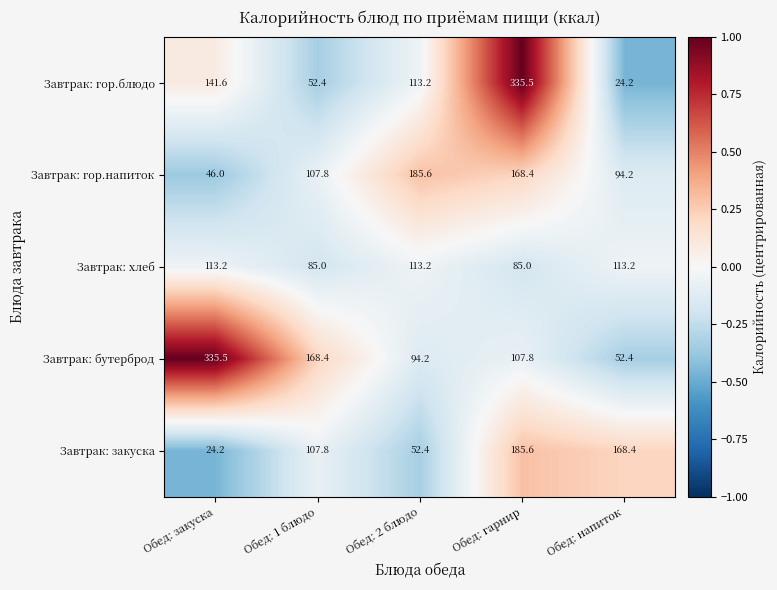

Reading left to right, what are all the values shown in this chart?

Завтрак: гор.блюдо: Обед: закуска=141.6	Обед: 1 блюдо=52.4	Обед: 2 блюдо=113.2	Обед: гарнир=335.5	Обед: напиток=24.2
Завтрак: гор.напиток: Обед: закуска=46.0	Обед: 1 блюдо=107.8	Обед: 2 блюдо=185.6	Обед: гарнир=168.4	Обед: напиток=94.2
Завтрак: хлеб: Обед: закуска=113.2	Обед: 1 блюдо=85.0	Обед: 2 блюдо=113.2	Обед: гарнир=85.0	Обед: напиток=113.2
Завтрак: бутерброд: Обед: закуска=335.5	Обед: 1 блюдо=168.4	Обед: 2 блюдо=94.2	Обед: гарнир=107.8	Обед: напиток=52.4
Завтрак: закуска: Обед: закуска=24.2	Обед: 1 блюдо=107.8	Обед: 2 блюдо=52.4	Обед: гарнир=185.6	Обед: напиток=168.4